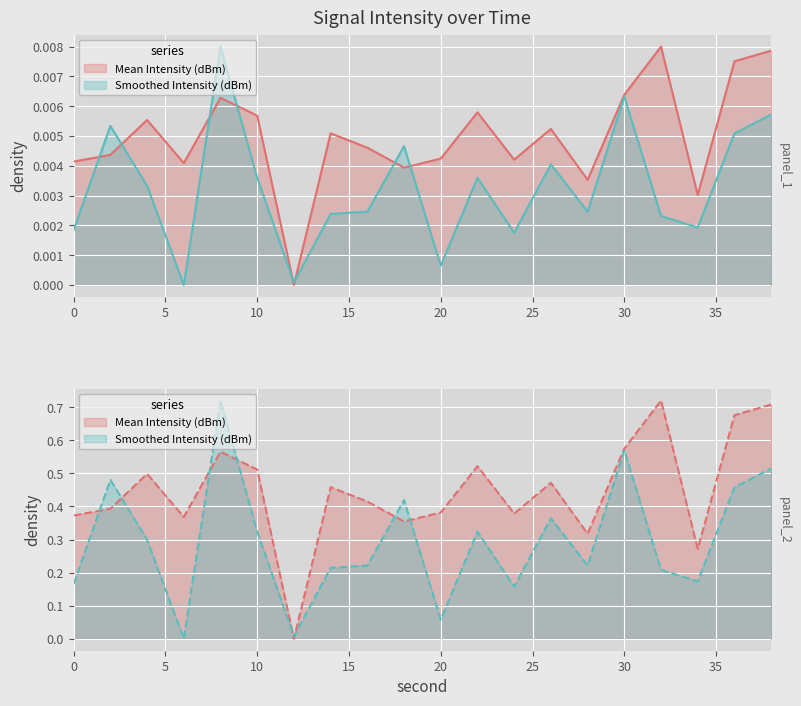

In Mean Intensity (dBm), how many points are higher than both neighbors (excluding endpoints)?

6